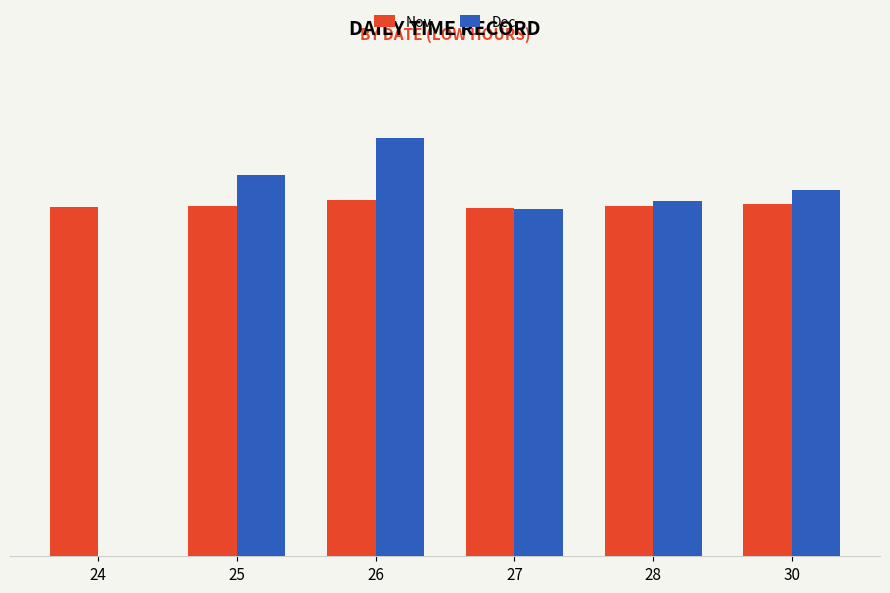

What is the total value across all series at 26?

25.0